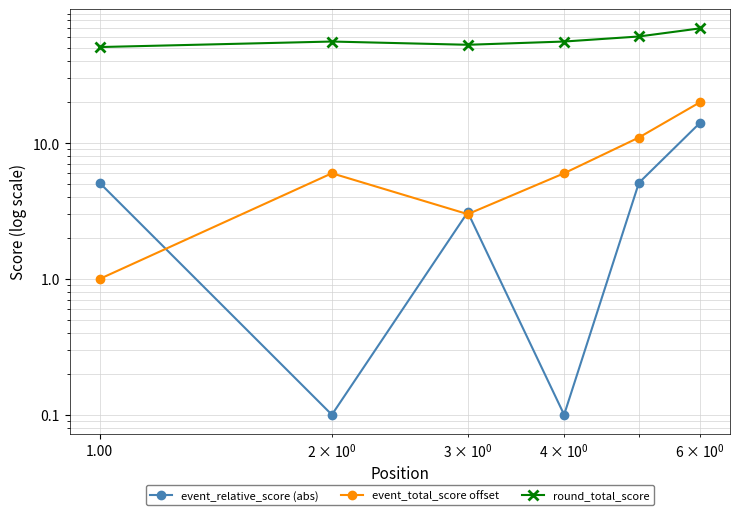

Is the value of event_relative_score (abs) at 10.00 greater than the value of event_total_score offset at 5?

No